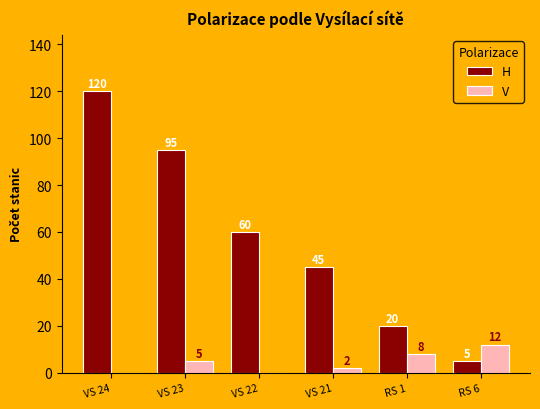

Reading left to right, extract all data points from this chart.

H: VS 24=120	VS 23=95	VS 22=60	VS 21=45	RS 1=20	RS 6=5
V: VS 24=0	VS 23=5	VS 22=0	VS 21=2	RS 1=8	RS 6=12